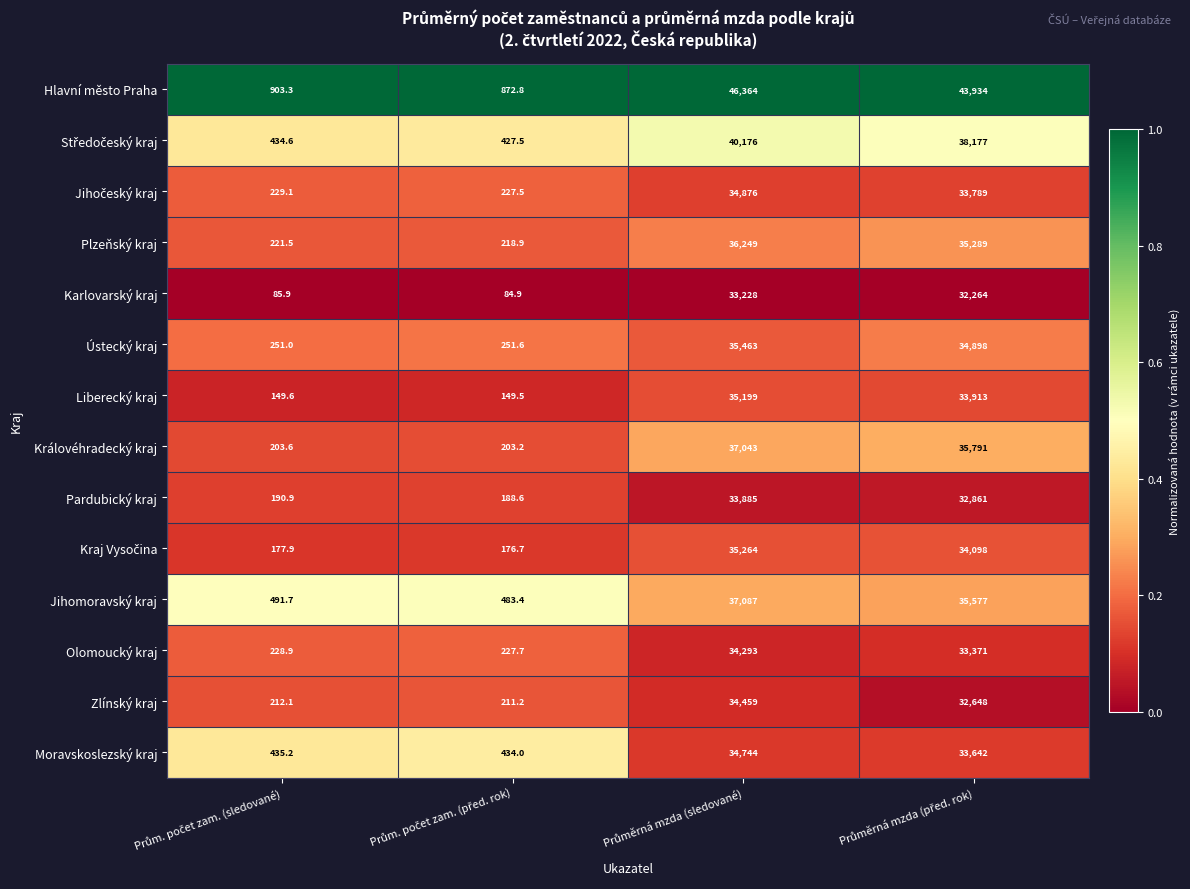

What is the maximum value for Zlínský kraj?

34459.0